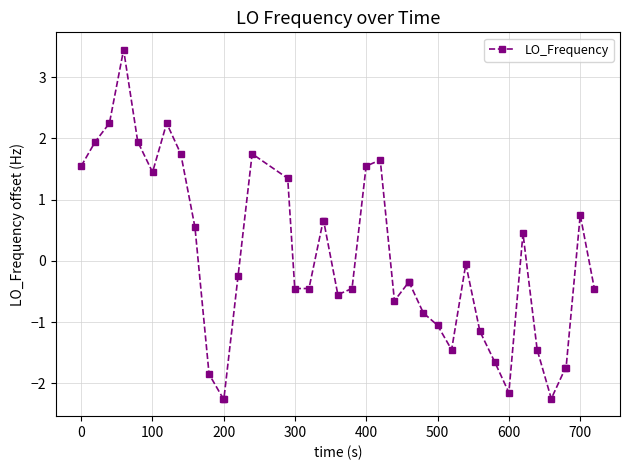

What is the greatest value displayed?

3.4